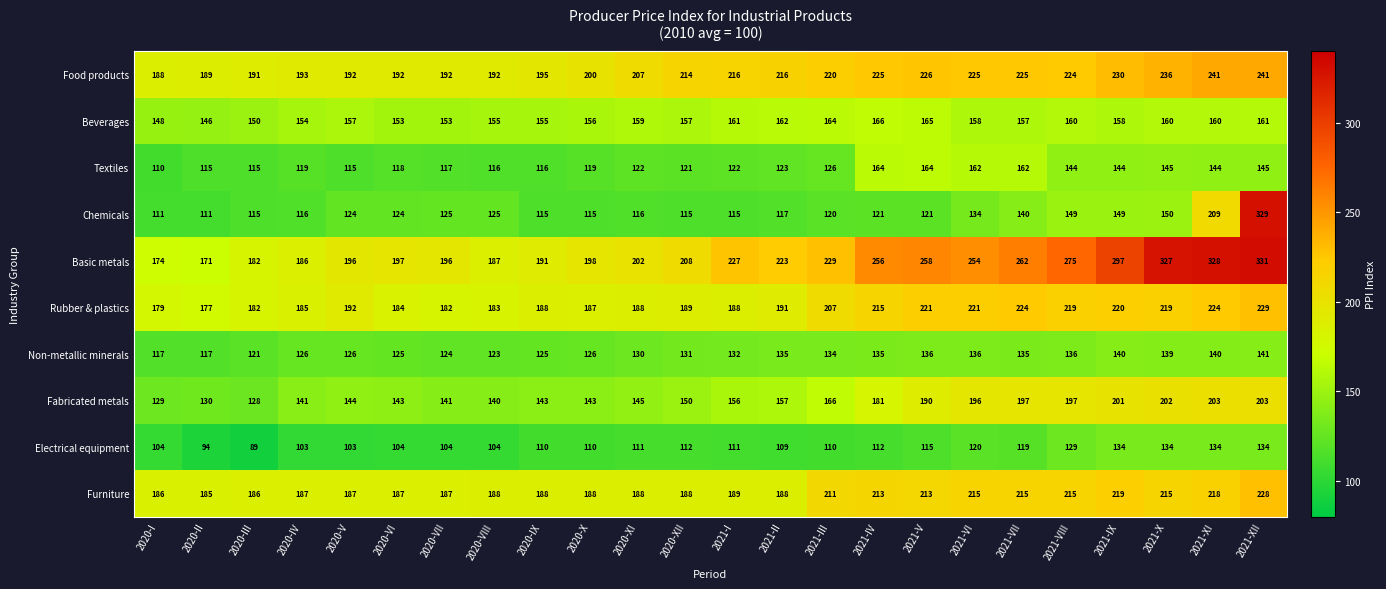

True or false: Beverages has a value of 154 at 2020-IV.

True